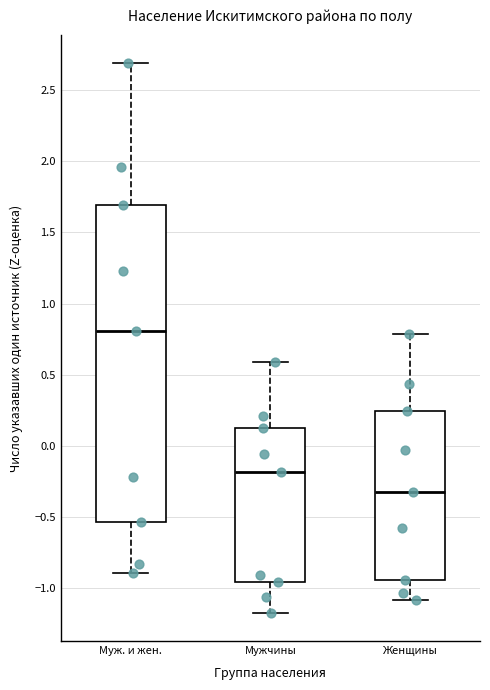

Comparing the boxes themselves (not the whiskers), which one is the tallest?

Муж. и жен.